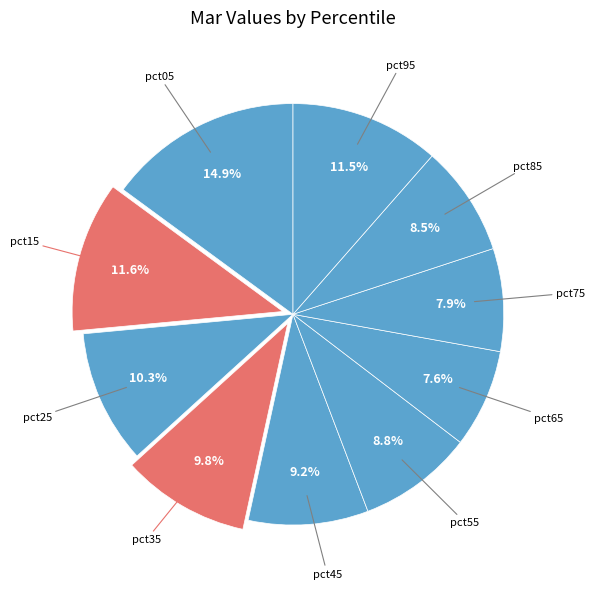

Does pct65 account for over 50% of the chart?

No